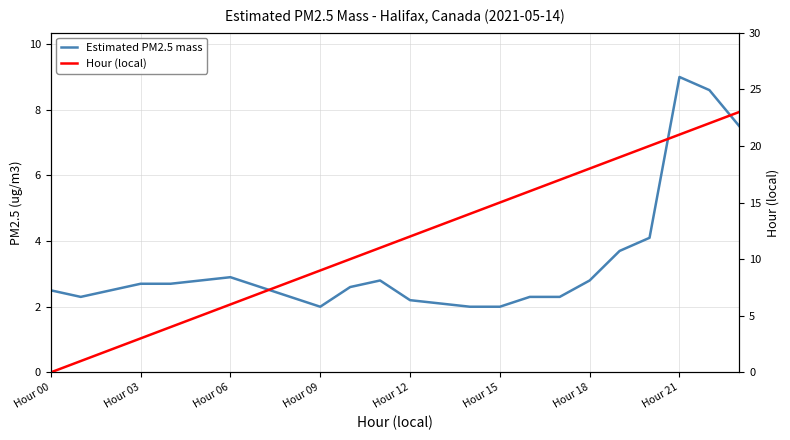

How many values in the Hour (local) series are below 12?

12